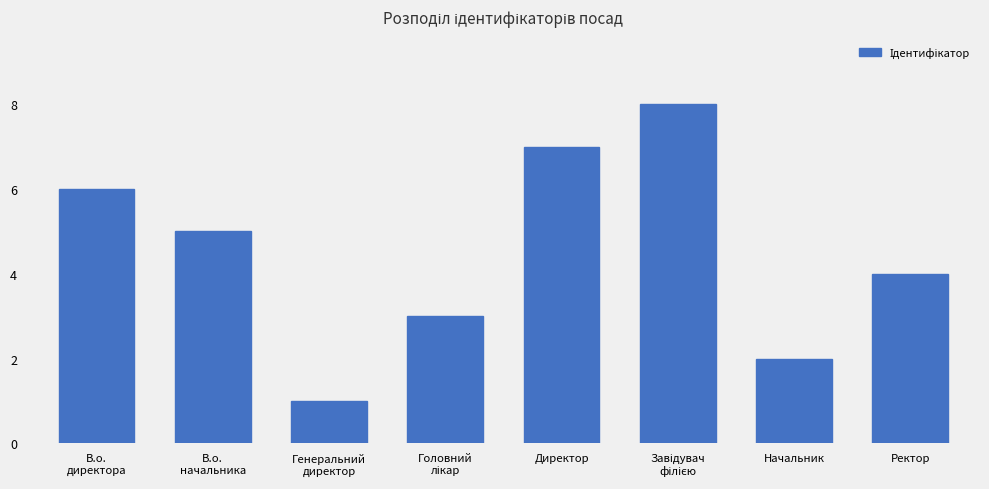

Does the chart contain any negative values?

No